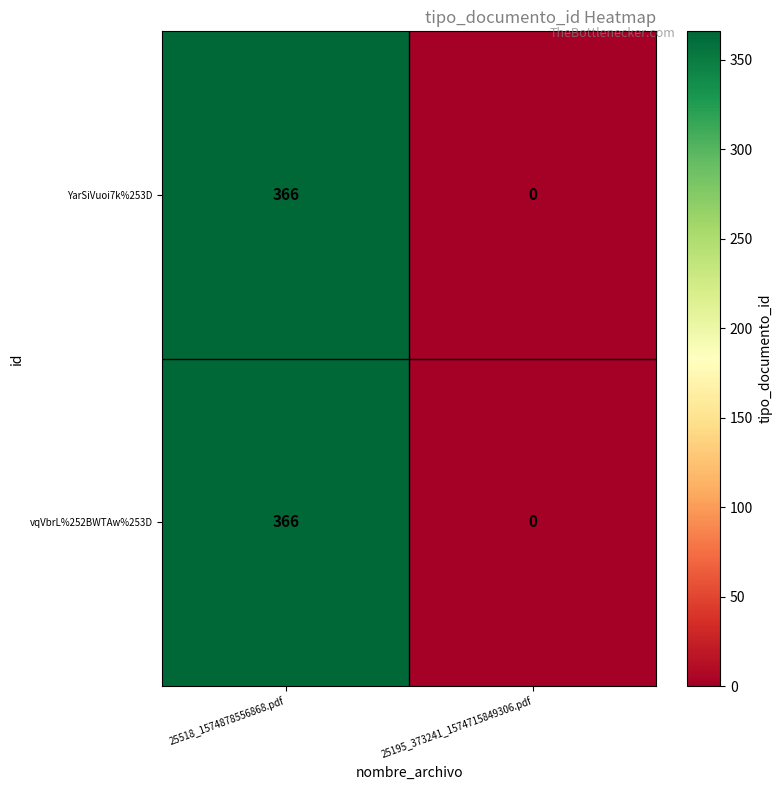

List the labels in order of vqVbrL%252BWTAw%253D value, smallest first.

25195_373241_1574715849306.pdf, 25518_1574878556868.pdf